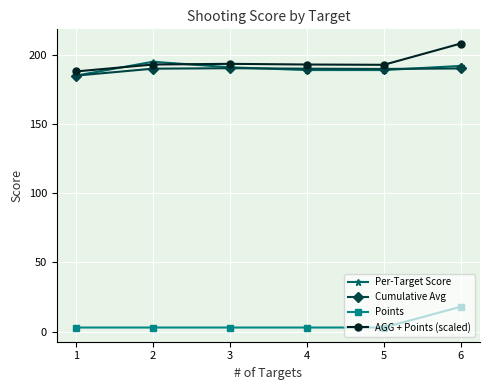

True or false: Cumulative Avg has more than 2 points higher than both neighbors.

False